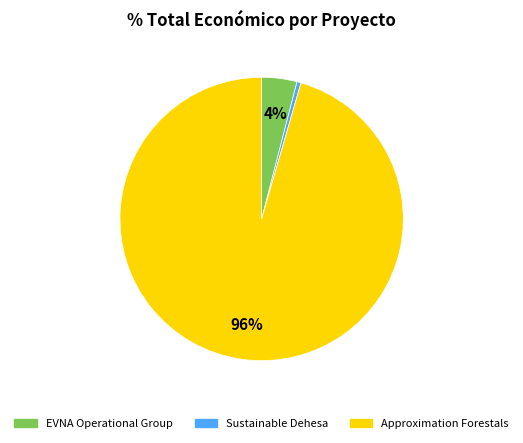

Does Approximation Forestals account for over 50% of the chart?

Yes